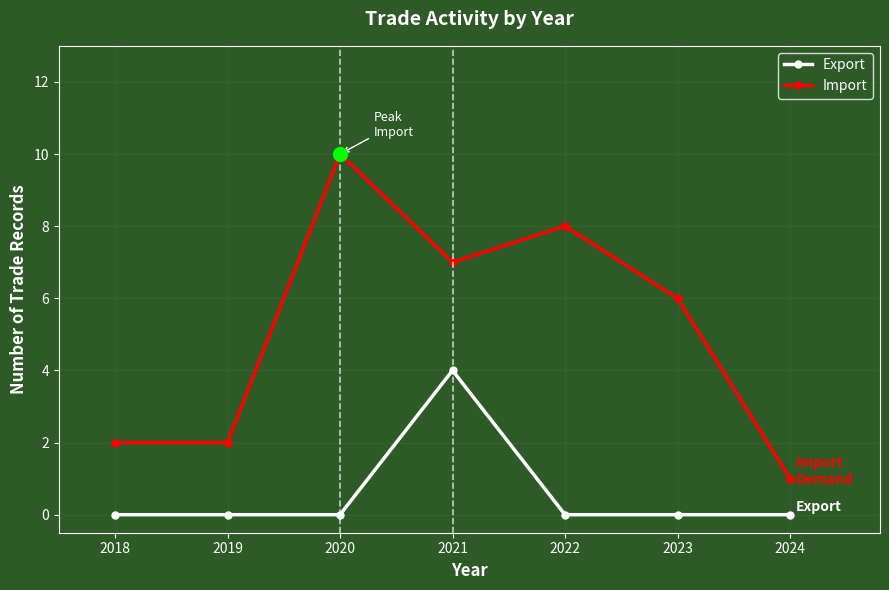

In Import, how many points are higher than both neighbors (excluding endpoints)?

2